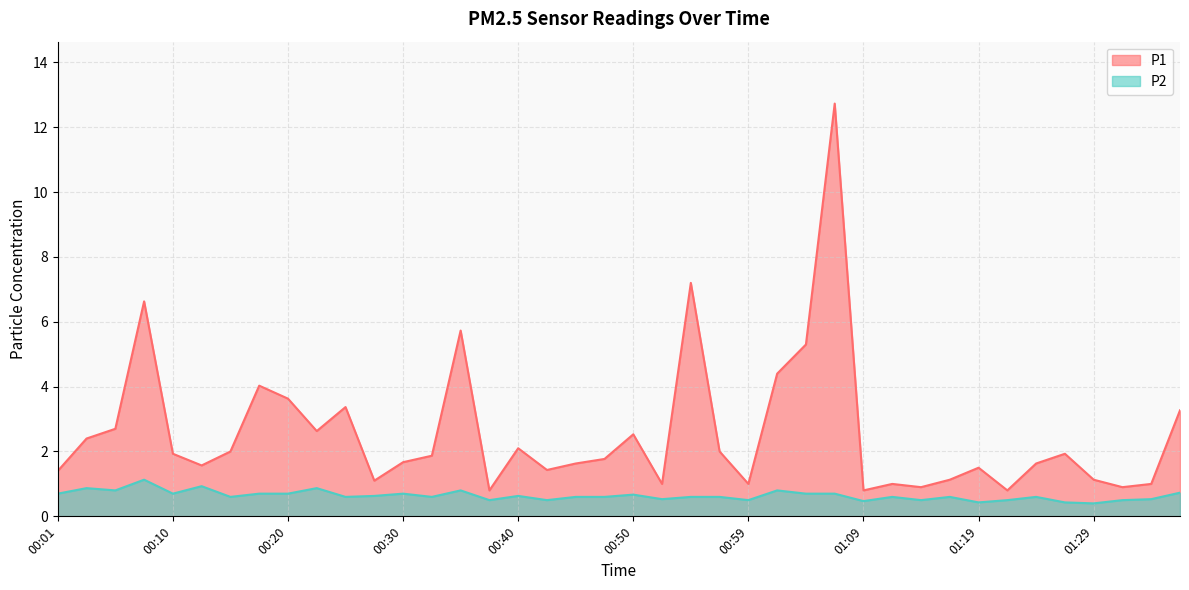

How many values in the P1 series exceed 1?

31